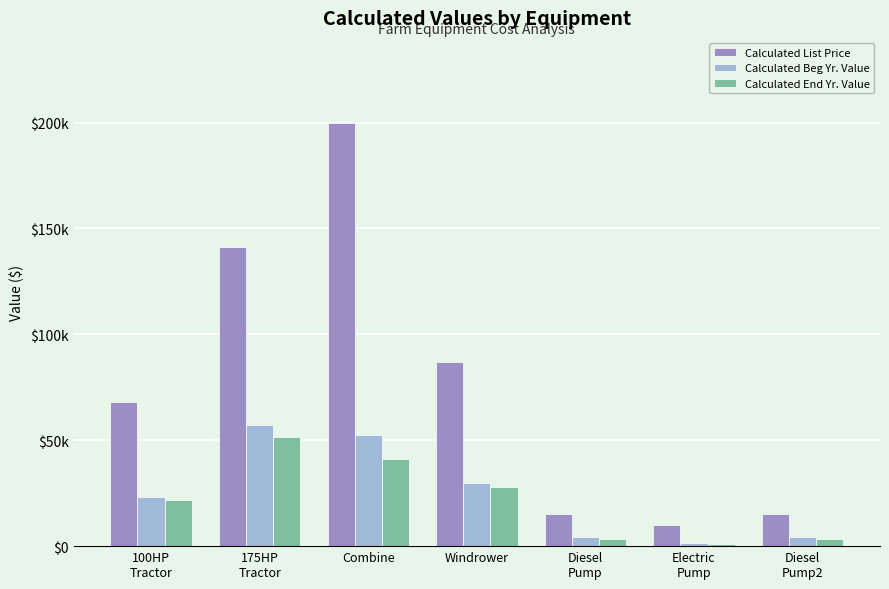

Is the value of Calculated List Price at Diesel
Pump2 greater than the value of Calculated End Yr. Value at 175HP
Tractor?

No